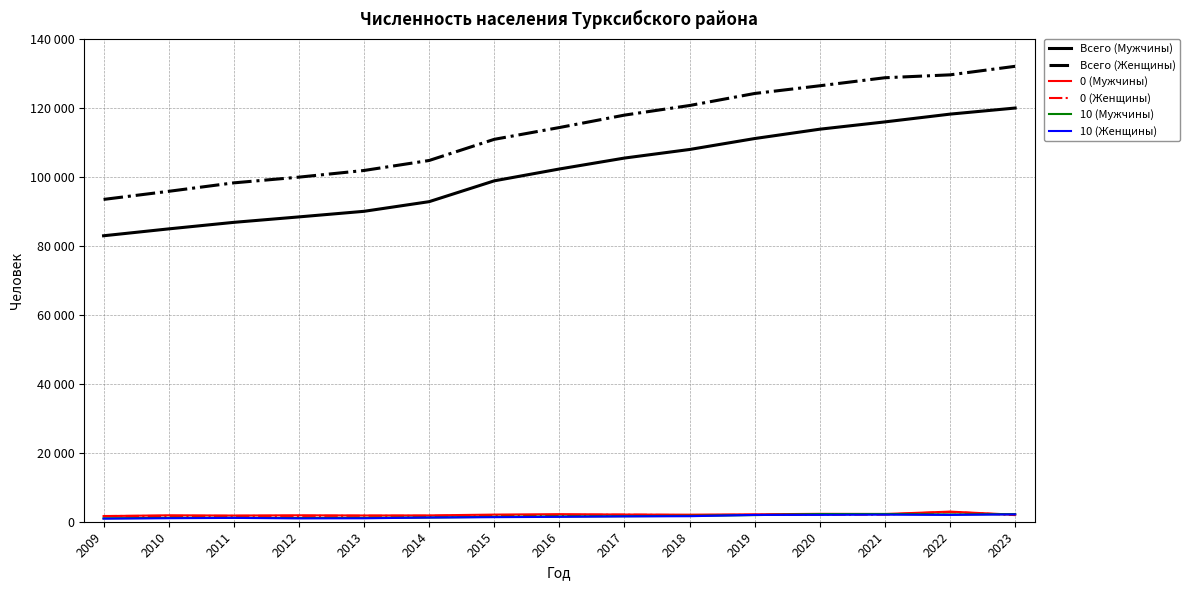

How many interior local valleys does the 10 (Мужчины) series have?

2